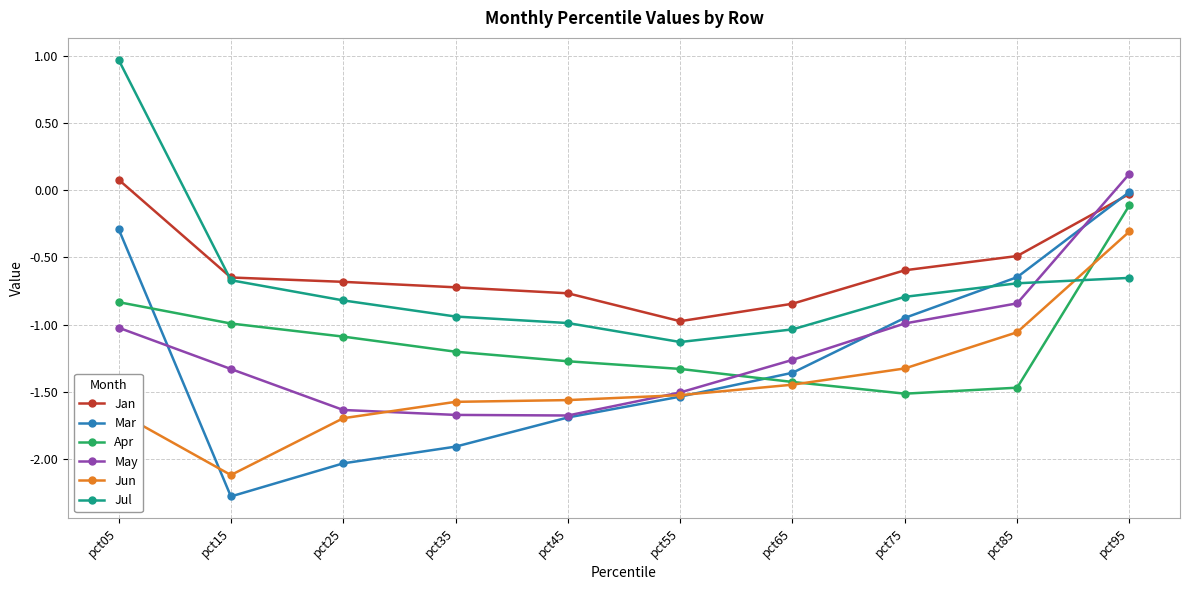

What is the total value across all series at pct35?

-8.0